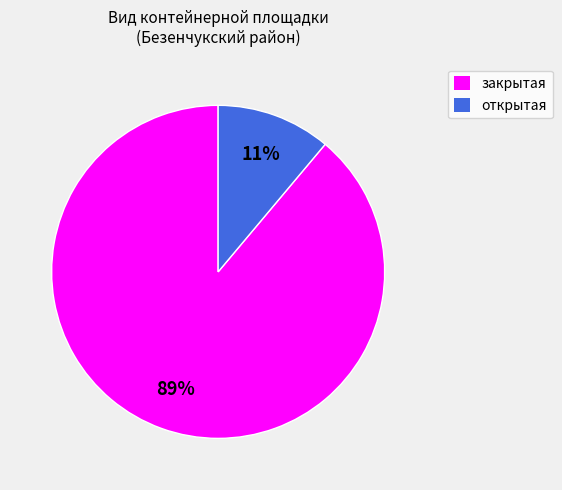

To the nearest percent, what is the difference between the largest and smallest slice percentages?

78%